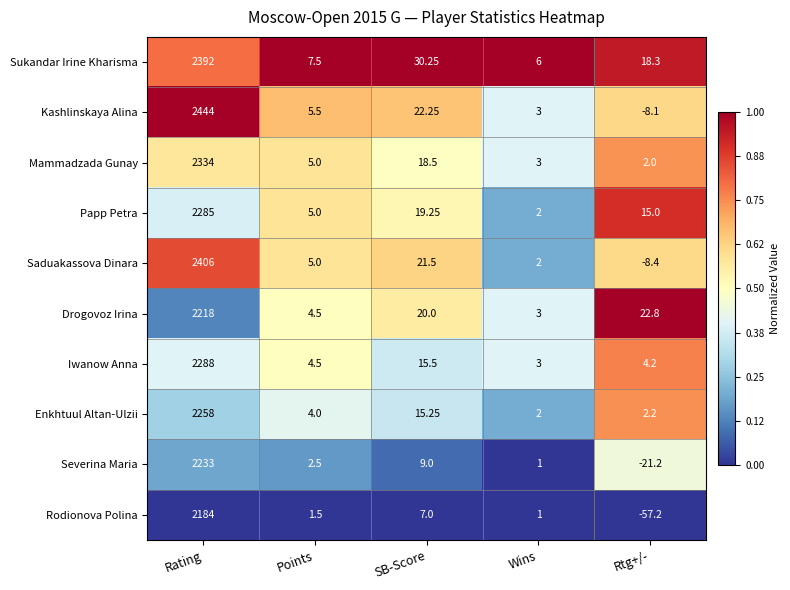

At which label does Saduakassova Dinara reach its minimum?

Rtg+/-